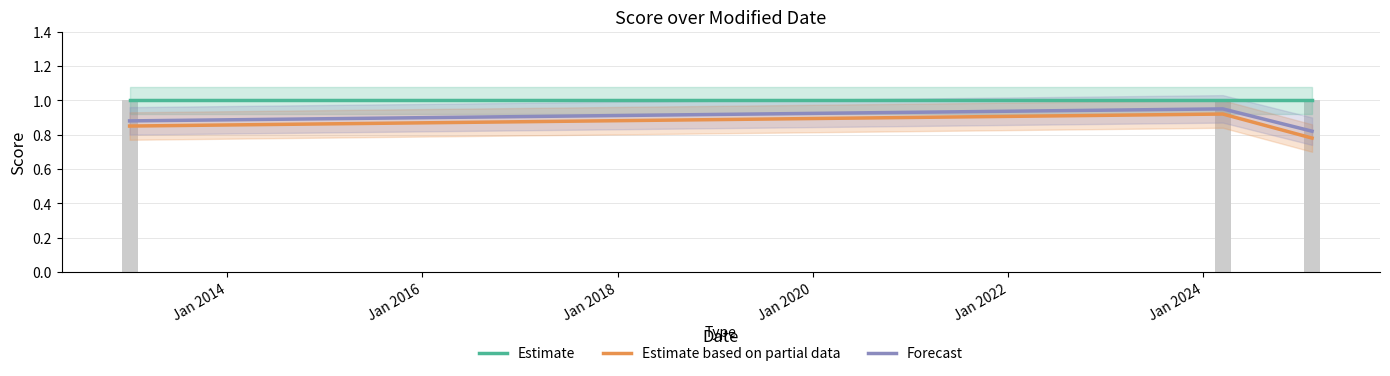

Is the value of Estimate based on partial data at Jan 2016 greater than the value of Forecast at Jan 2012?

No